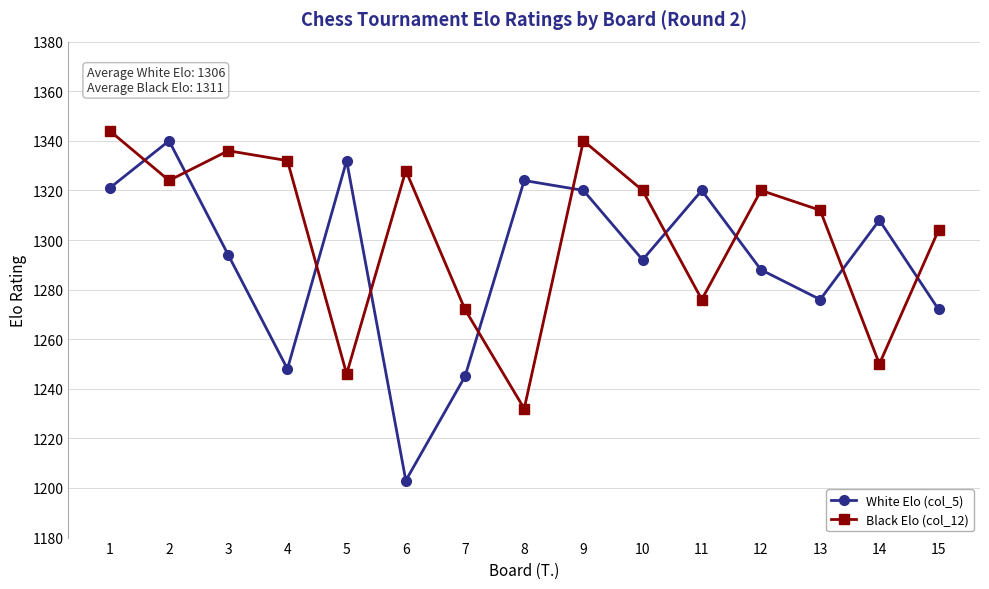

True or false: Black Elo (col_12) has a value of 2028 at 8.

False